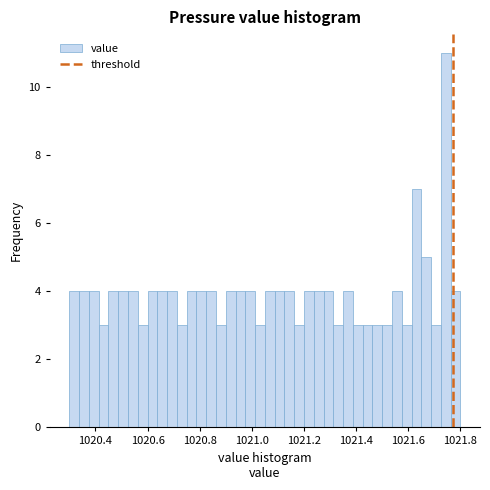

Around what value on the x-axis is the tallest bar? Give the approximate position of its centre, as read against the axis.

1021.74